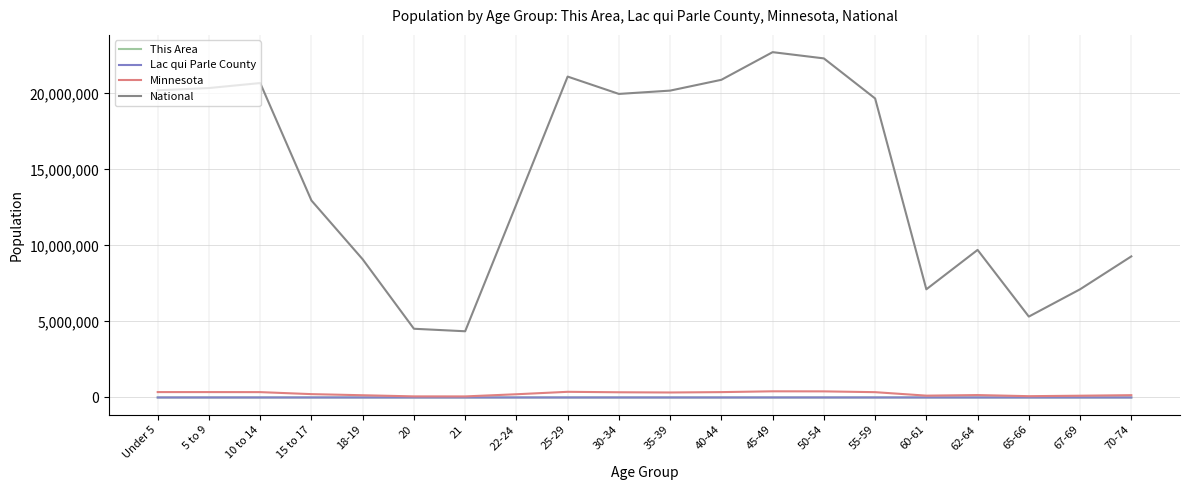

What is the difference between the highest and lowest values at 5 to 9?

20348637